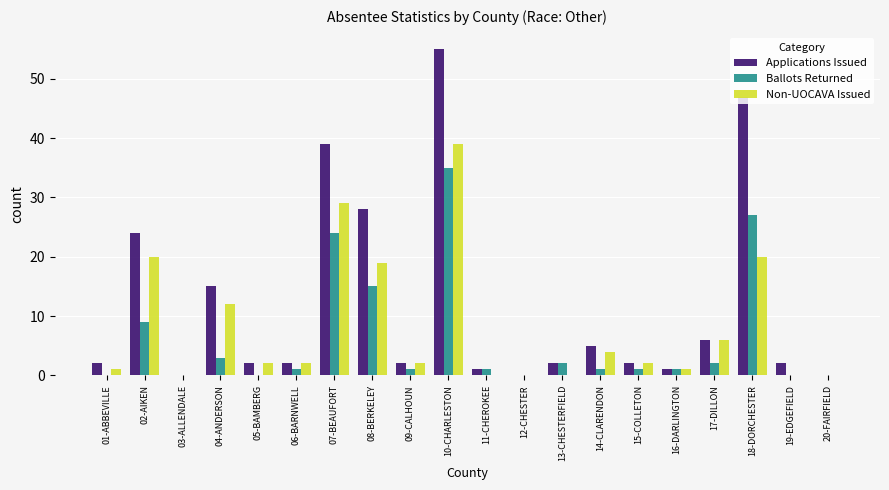

What is the maximum value for Applications Issued?

55